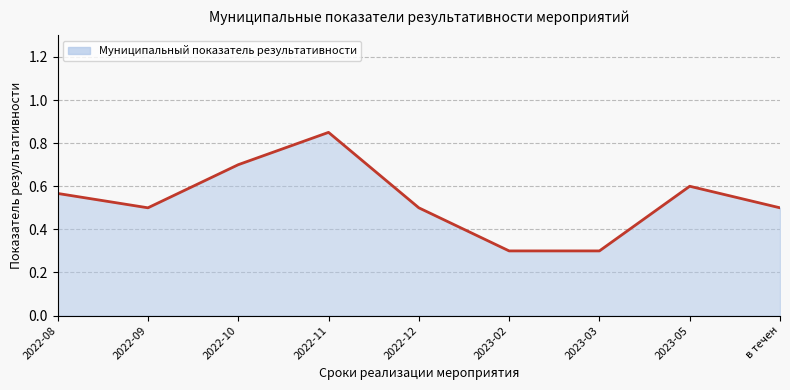

What is the change in value from 2022-08 to 2023-02?

-0.3